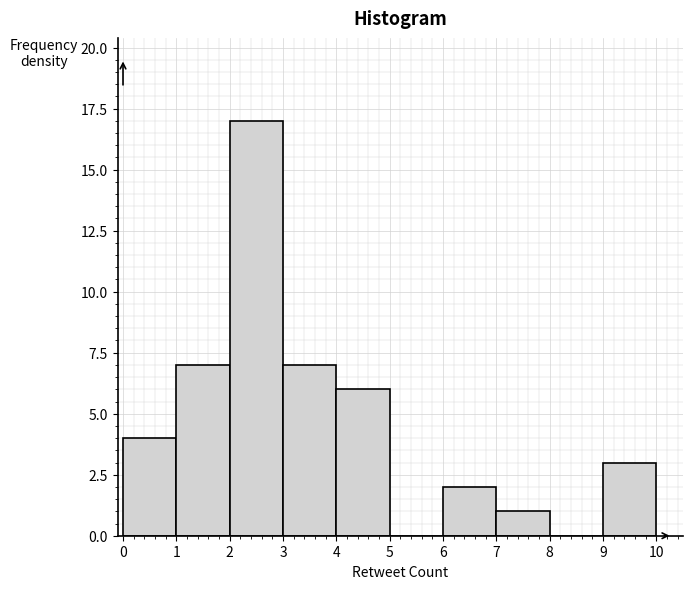

Reading left to right, list every bar in this chart as the range it spans on the x-axis followed by its height. The values are not printed on the chart, so give them approximately, as read against the axis.

0 to 1: 4
1 to 2: 7
2 to 3: 17
3 to 4: 7
4 to 5: 6
5 to 6: 0
6 to 7: 2
7 to 8: 1
8 to 9: 0
9 to 10: 3